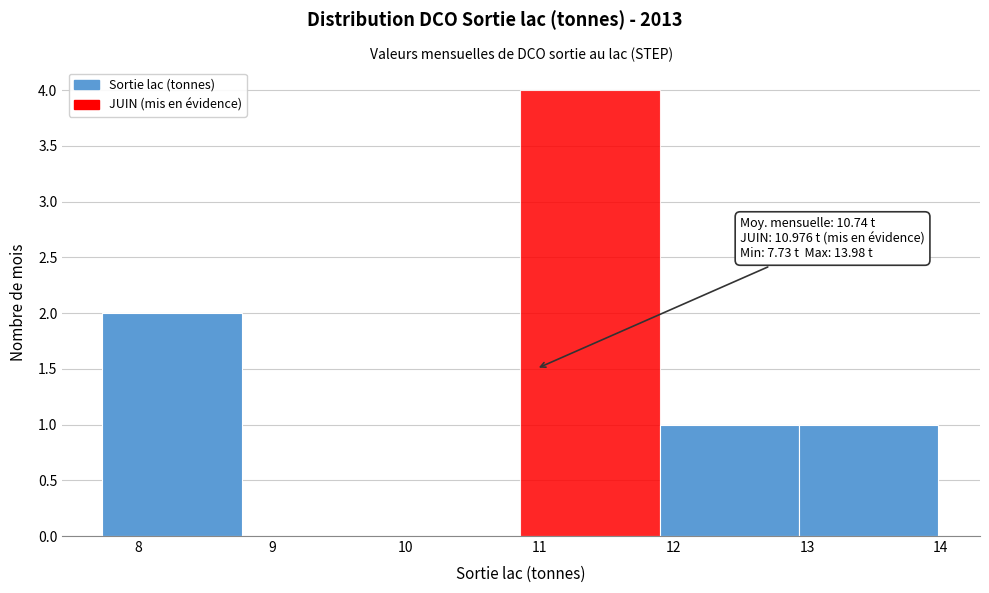

Over which range of the x-axis is the bar tallest?

10.9 to 11.9